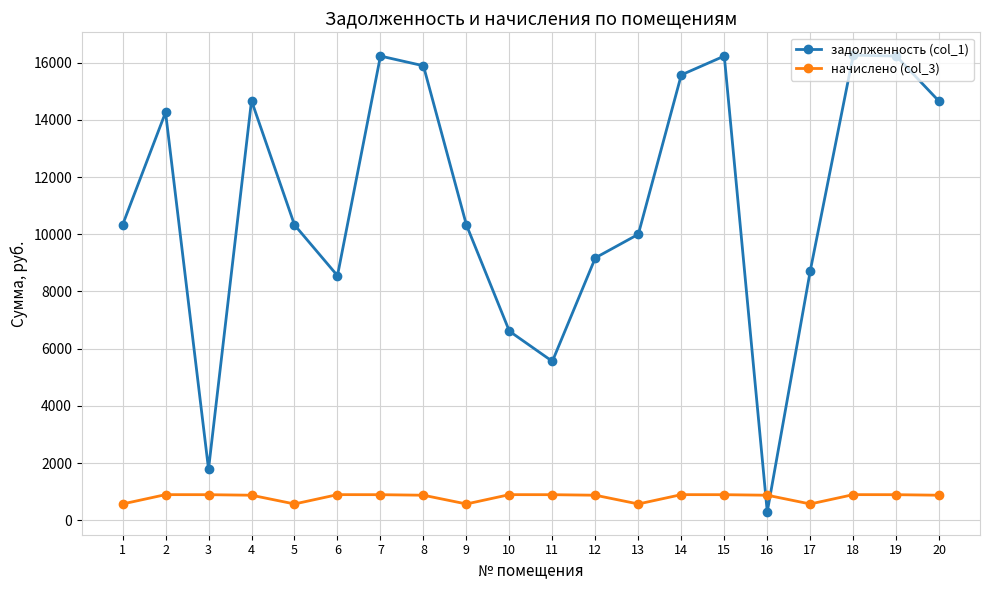

At how many categories does at least one series exceed 1285?

19